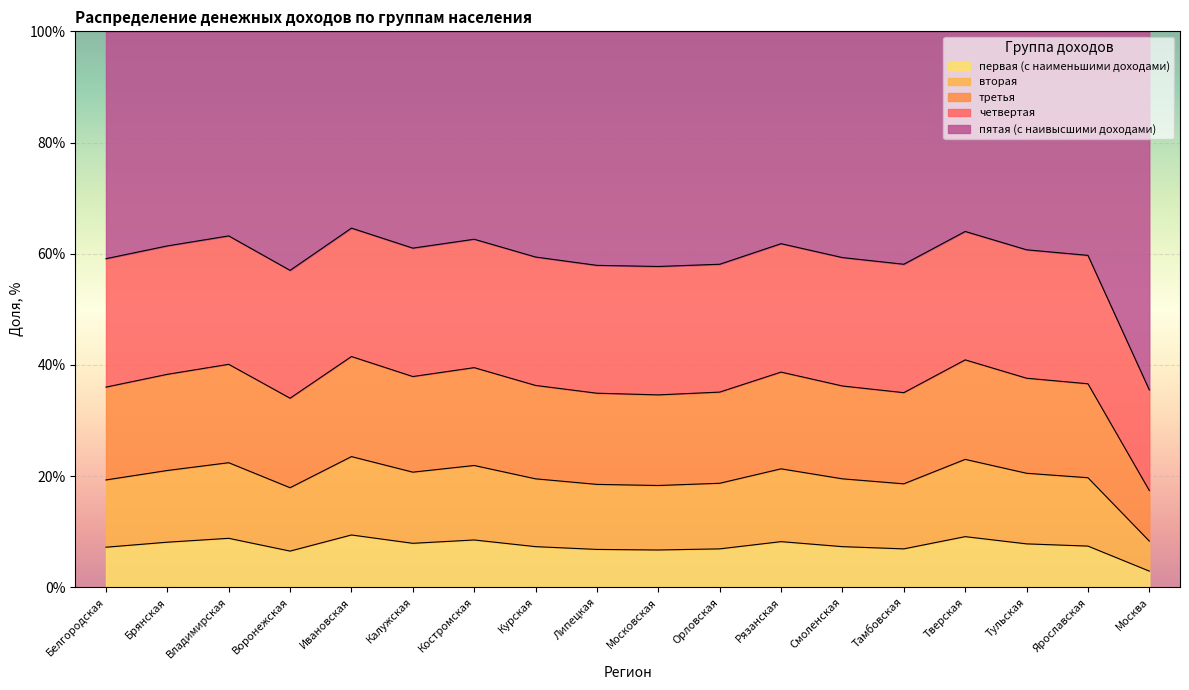

Is it true that первая (с наименьшими доходами) equals 3.8 at Ивановская?

False